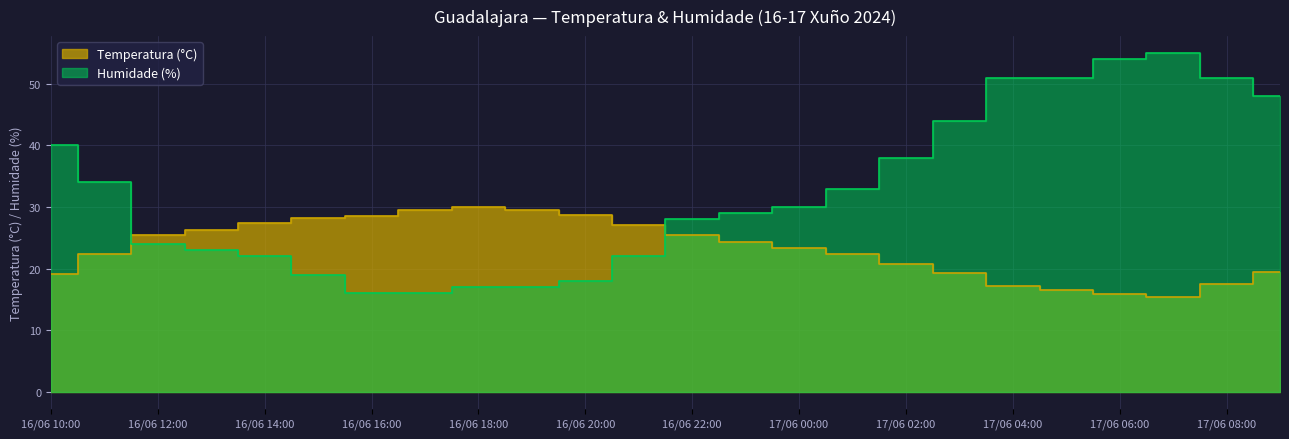

List the series in order of their peak value, highest first.

Humidade (%), Temperatura (°C)